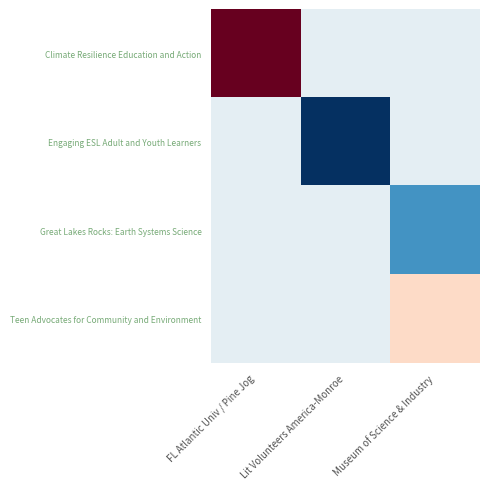

Reading right to left, what are all the values shown in this chart?

Climate Resilience Education and Action: Museum of Science & Industry=2014.5	Lit Volunteers America-Monroe=2014.5	FL Atlantic Univ / Pine Jog=2020.0
Engaging ESL Adult and Youth Learners: Museum of Science & Industry=2014.5	Lit Volunteers America-Monroe=2010.0	FL Atlantic Univ / Pine Jog=2014.5
Great Lakes Rocks: Earth Systems Science: Museum of Science & Industry=2012.0	Lit Volunteers America-Monroe=2014.5	FL Atlantic Univ / Pine Jog=2014.5
Teen Advocates for Community and Environment: Museum of Science & Industry=2016.0	Lit Volunteers America-Monroe=2014.5	FL Atlantic Univ / Pine Jog=2014.5